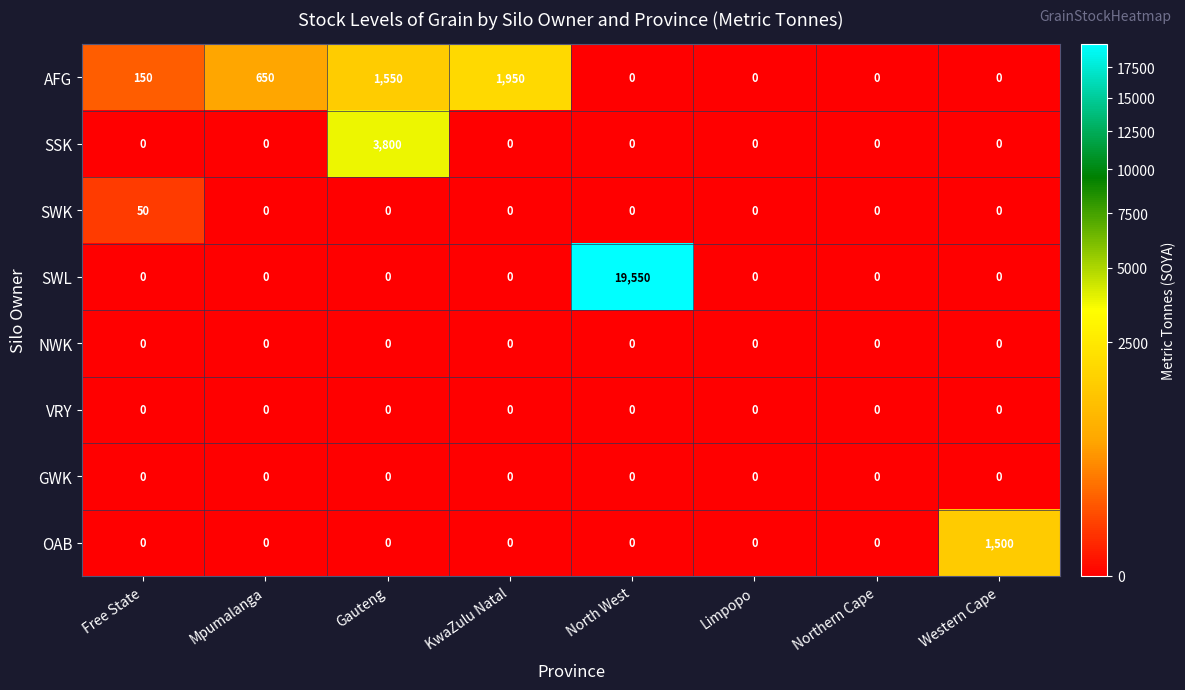

Which series has the largest total across all categories?

SWL